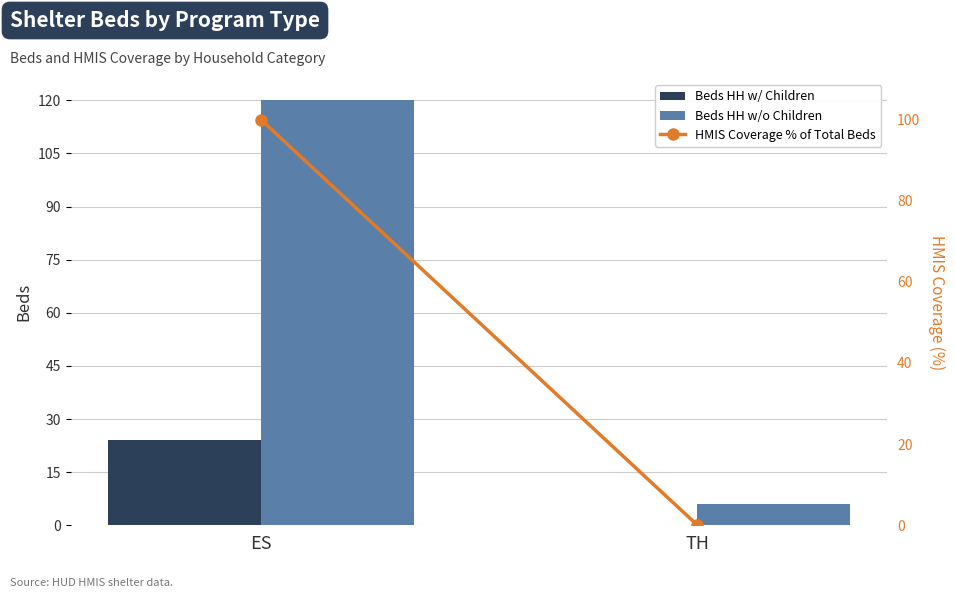

List the series in order of their peak value, lowest first.

Beds HH w/ Children, HMIS Coverage % of Total Beds, Beds HH w/o Children